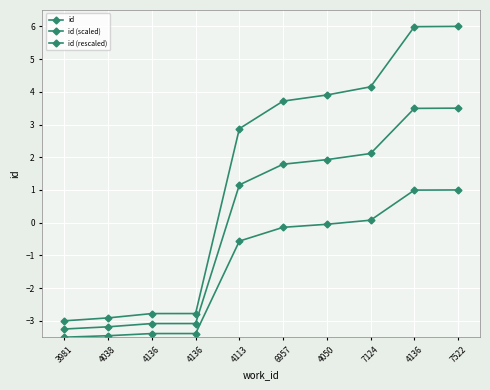

Rank the series by their maximum value, from highest to lowest.

id, id (scaled), id (rescaled)